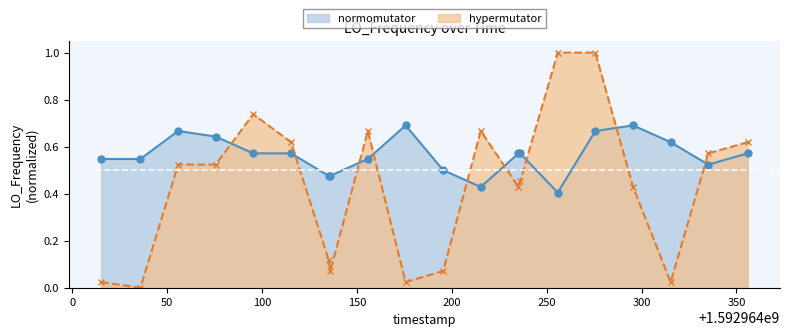

What are all the series names shown in the legend?

normomutator, hypermutator